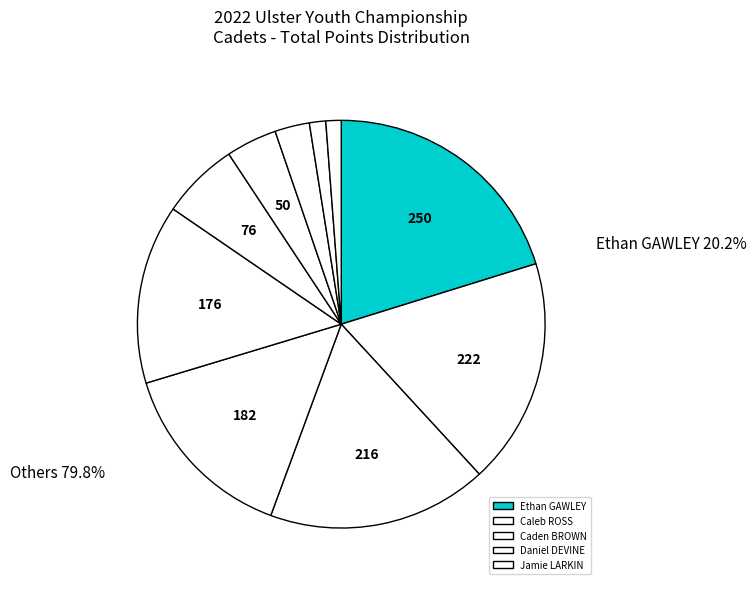

How many segments does this pie chart have?

10